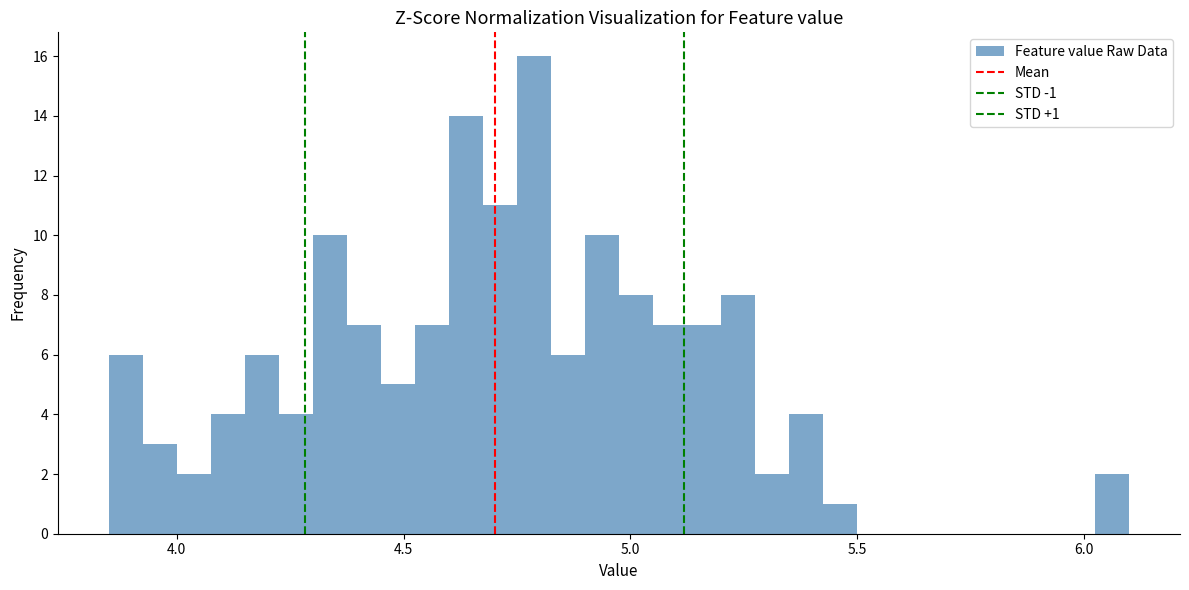

Read against the x-axis, roughly where is the centre of the tallest bar?

4.80